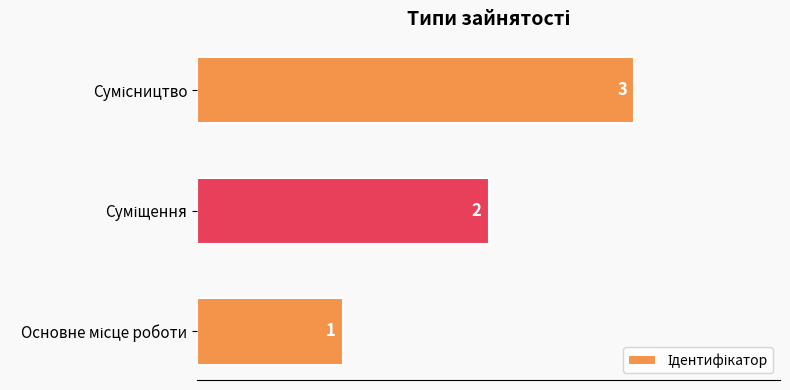

What is the greatest value displayed?

3